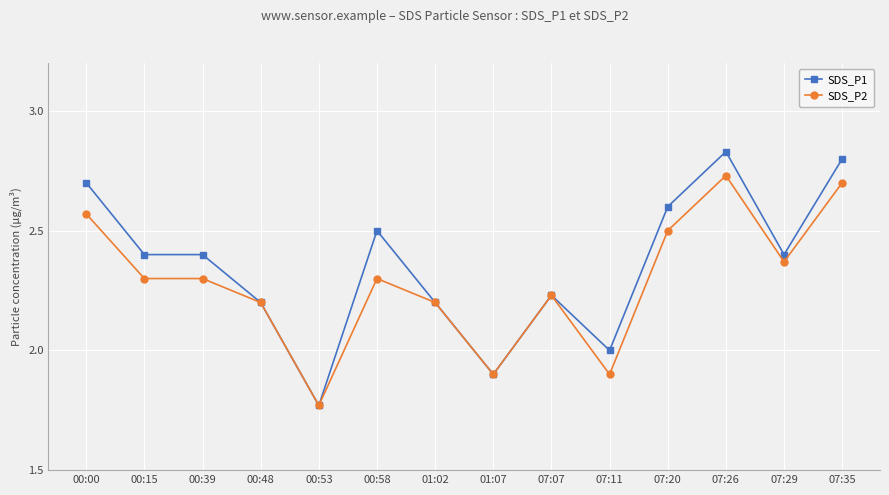

Rank the series at 00:39 from lowest to highest value.

SDS_P2, SDS_P1